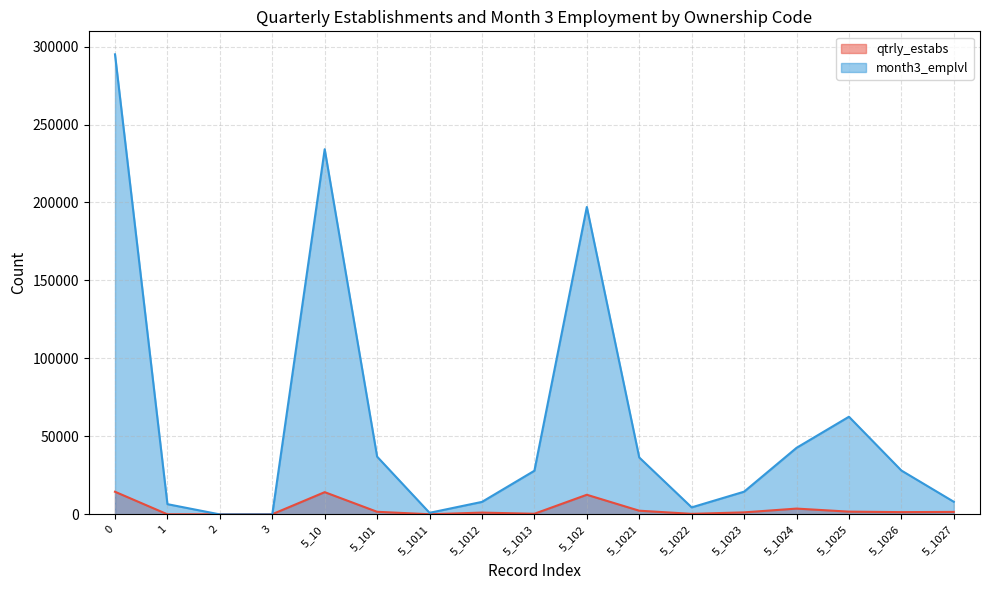

What is the label of the 3rd point from the left?

2